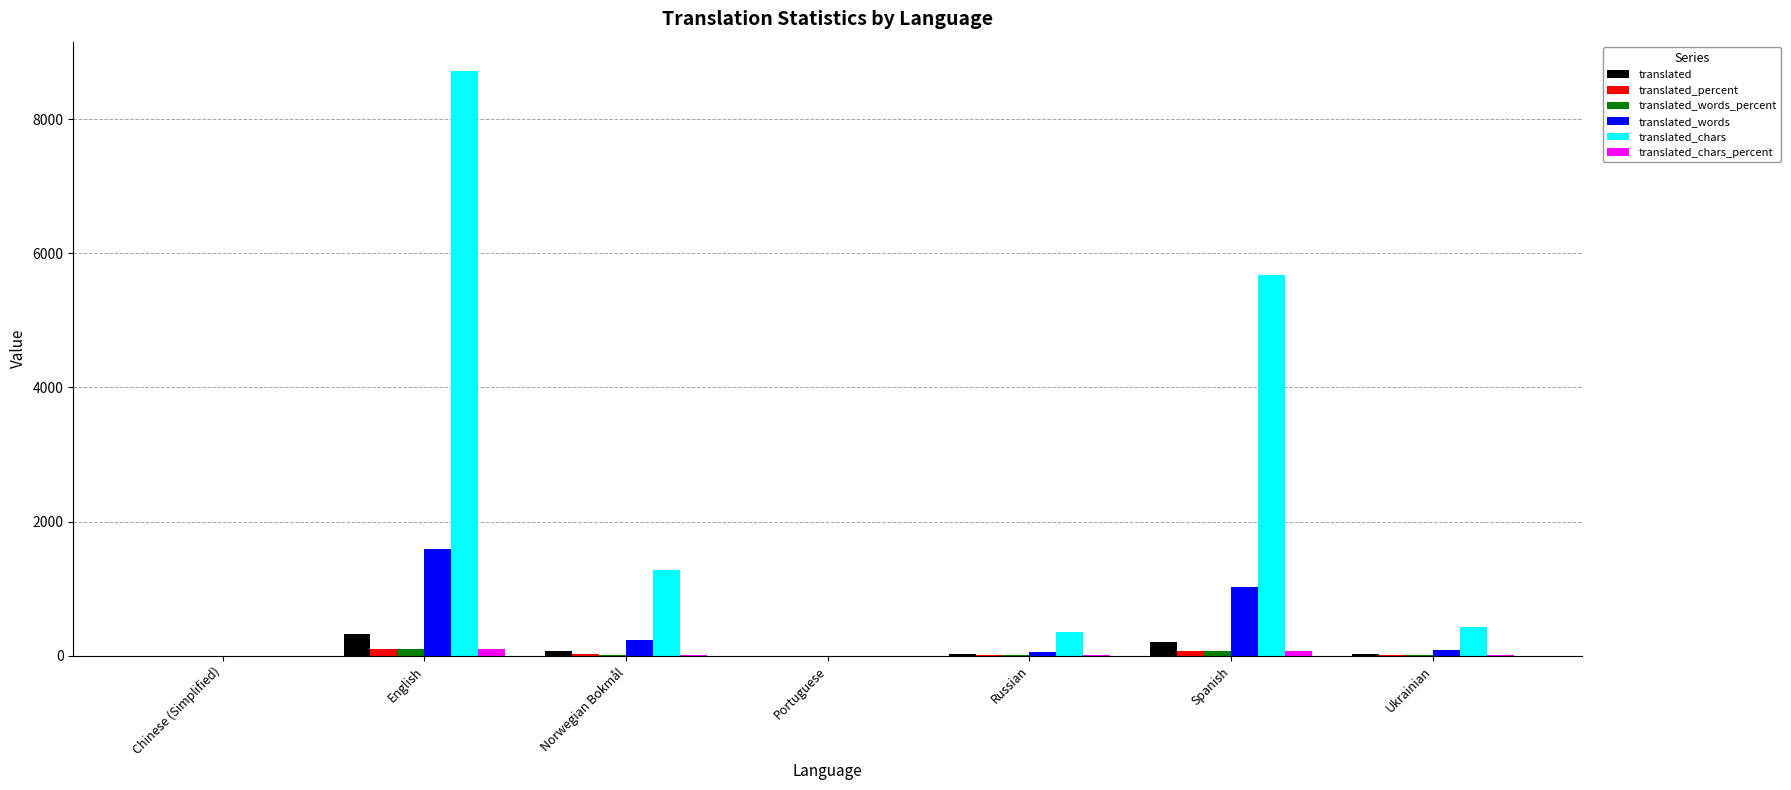

What is the maximum value shown in the chart?

8718.0